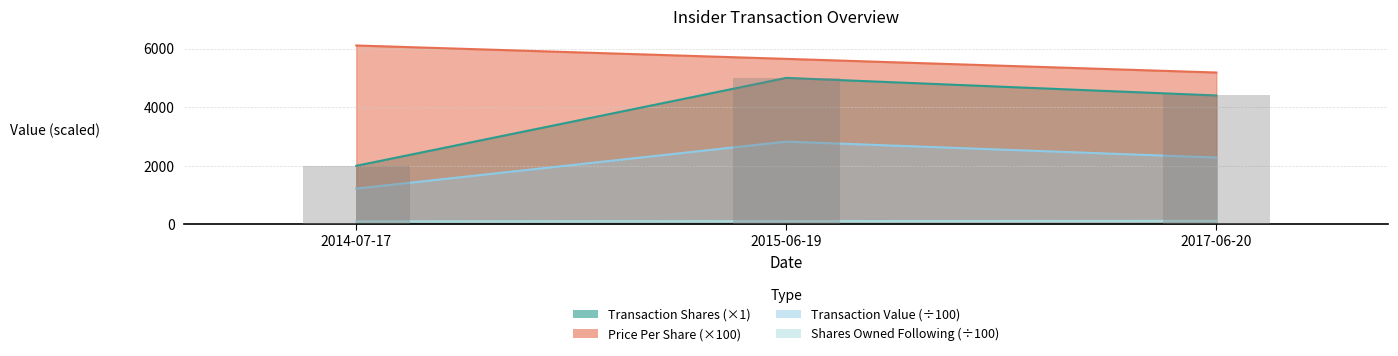

Reading left to right, list all the values displayed in this chart.

transactionShares: 2000.0	5000.0	4400.0
transactionPricePerShare: 6107.0	5650.0	5184.0
transactionValue: 1221.4	2825.0	2281.0
sharesOwnedFollowingTransaction: 103.7	112.7	121.0